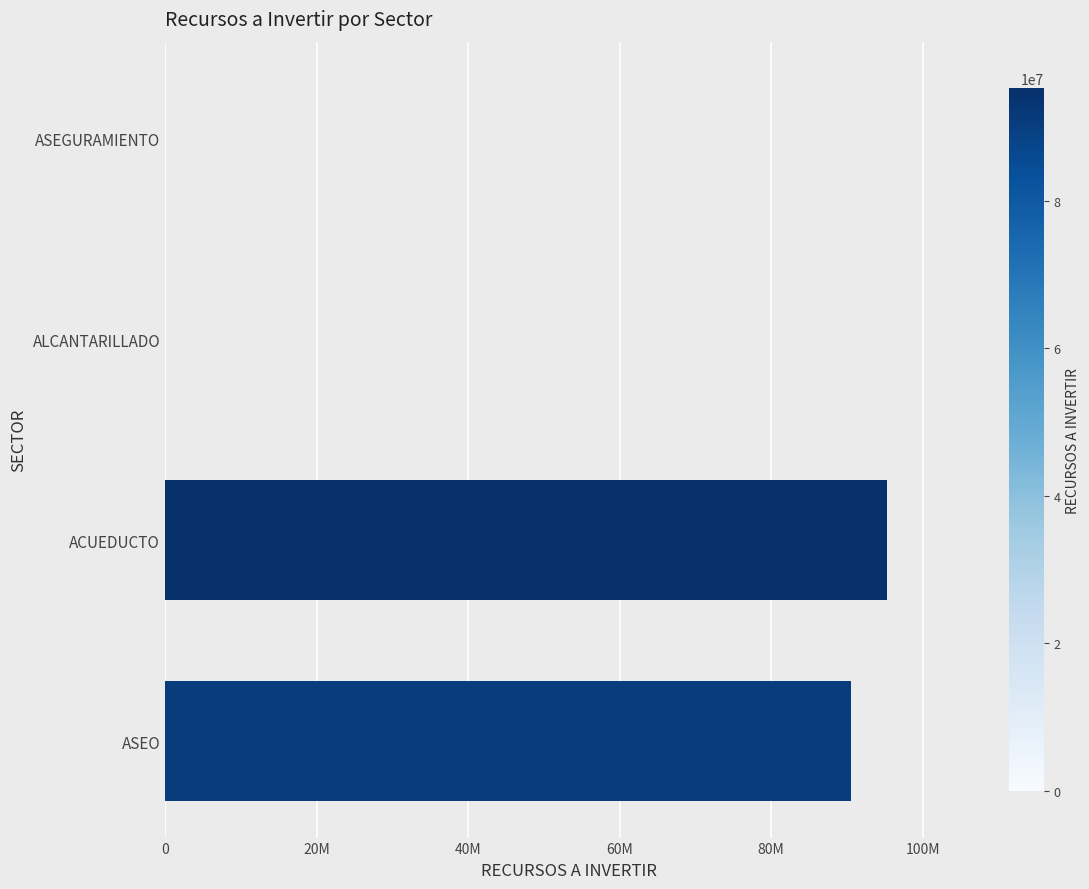

Are the bars horizontal?

Yes